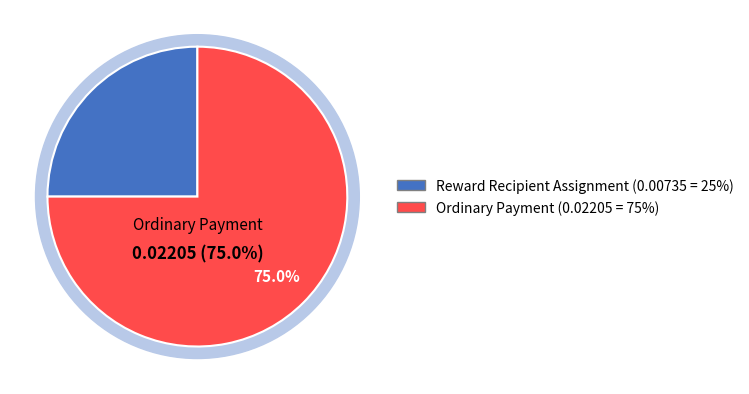

The Ordinary Payment slice represents 62% of the pie. True or false?

False